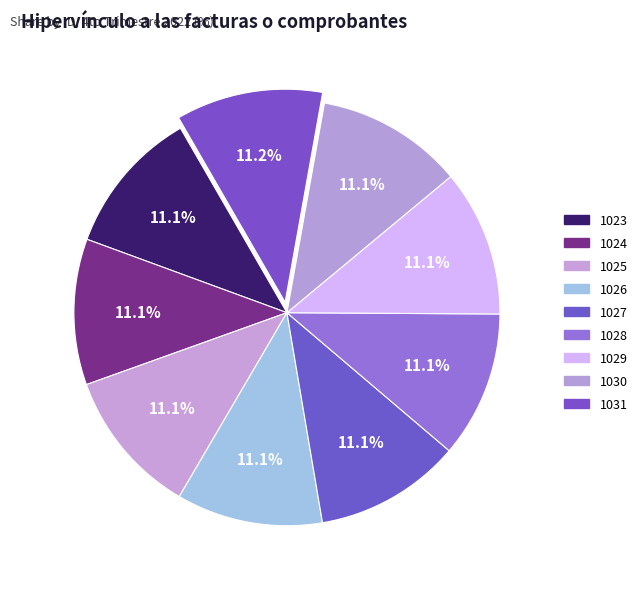

Is 1024 the majority of the pie?

No